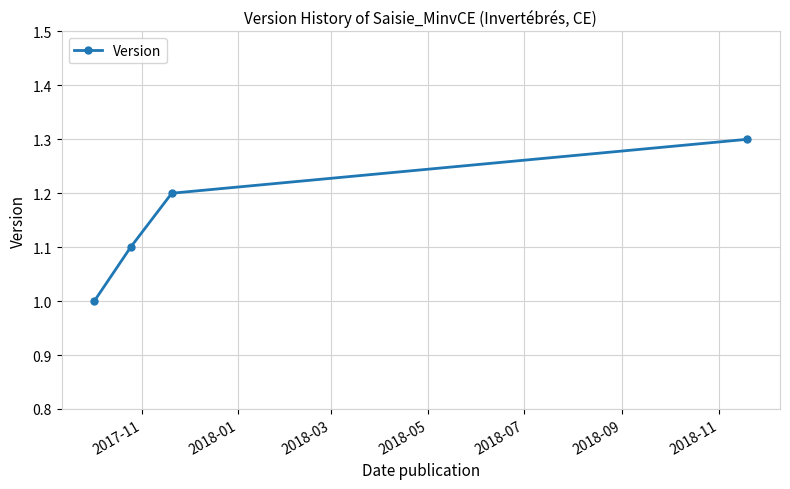

What is the value of the 2nd point from the left?

1.1